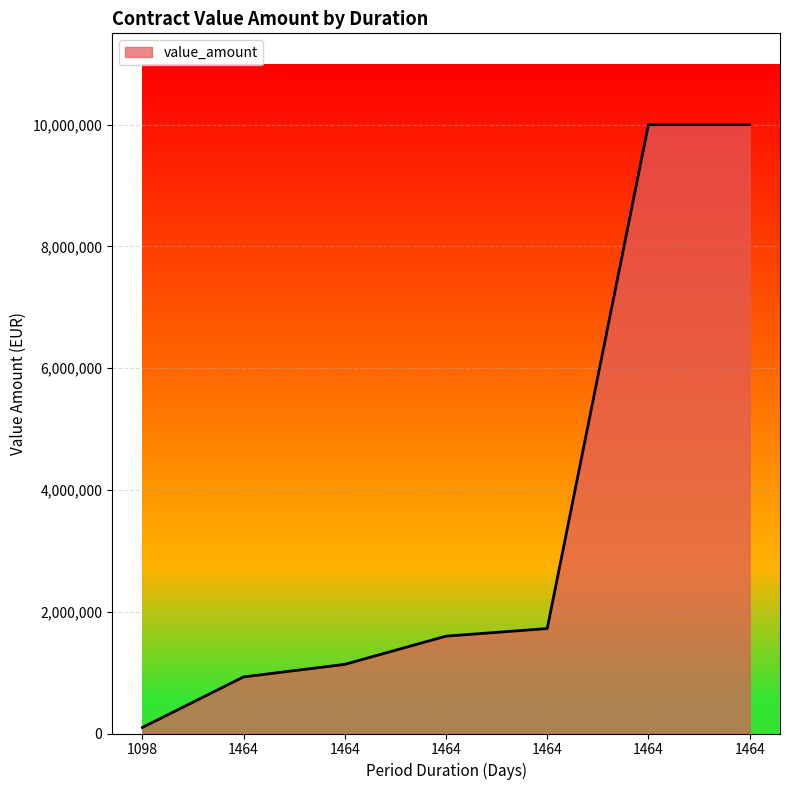

What is the greatest value displayed?

10000000.0